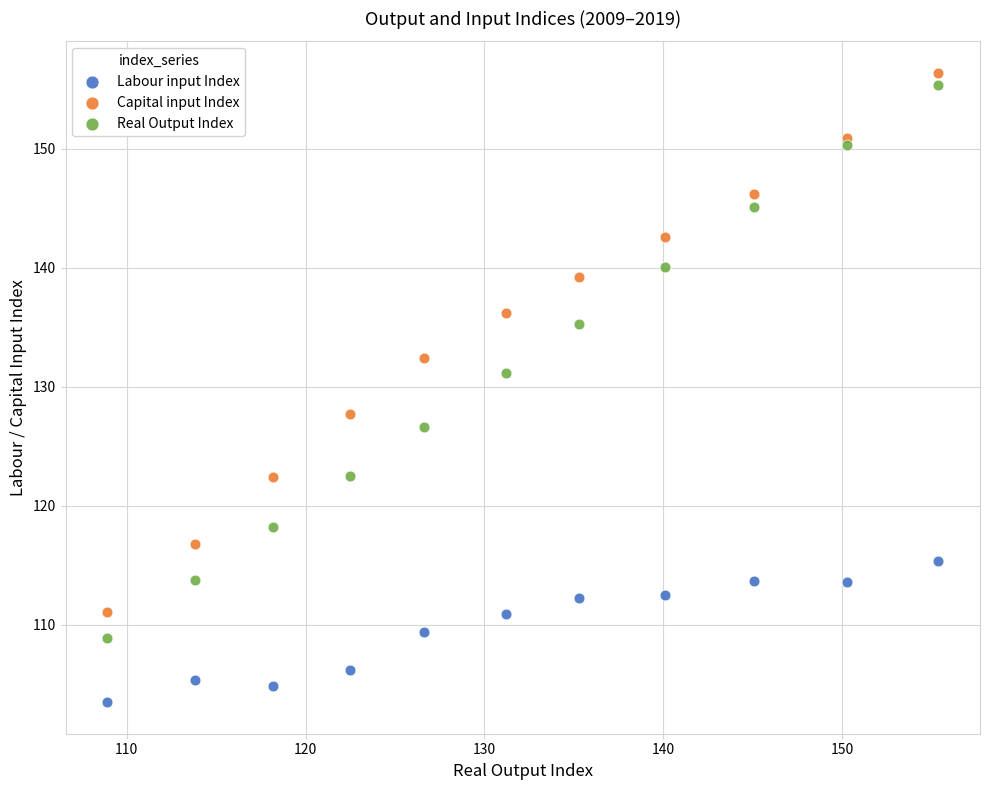

Across all data points, what is the range of Y values (max minus min)?

52.9